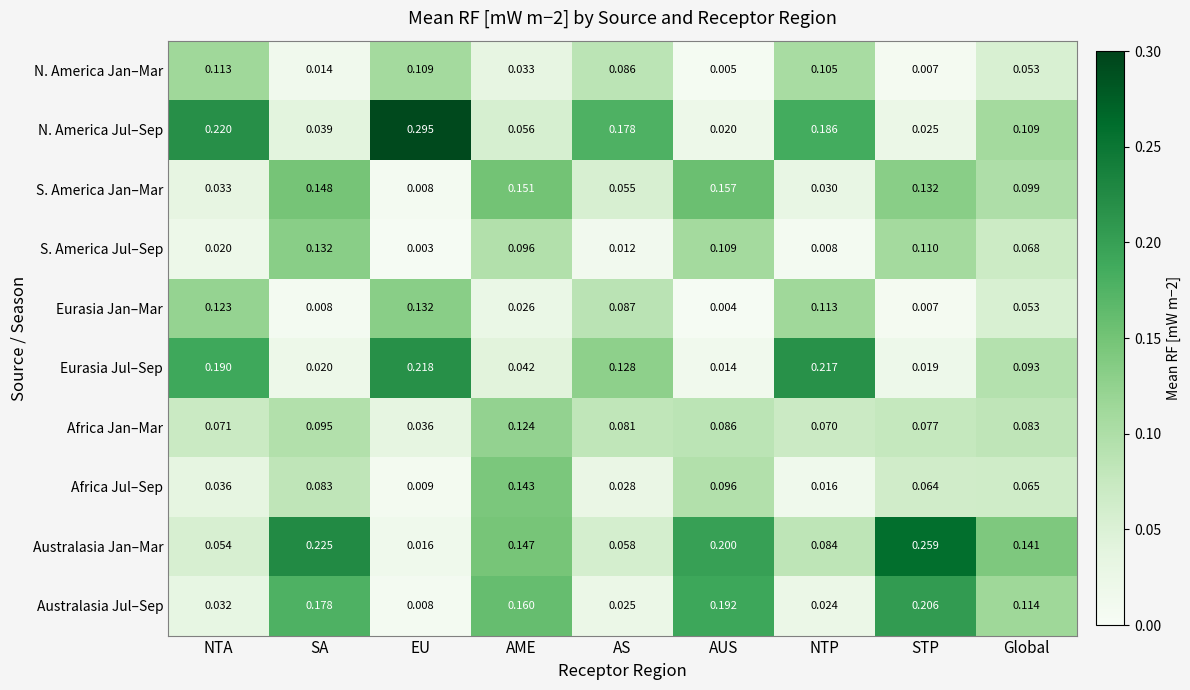

Which series has the largest range (max minus min)?

N. America Jul–Sep